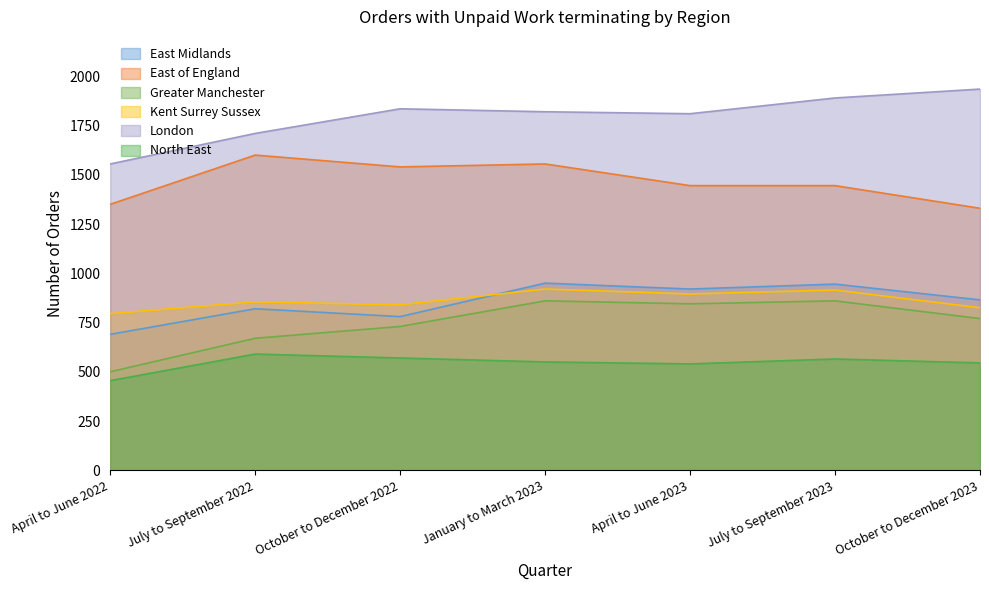

True or false: Kent Surrey Sussex and East of England cross at least once.

False